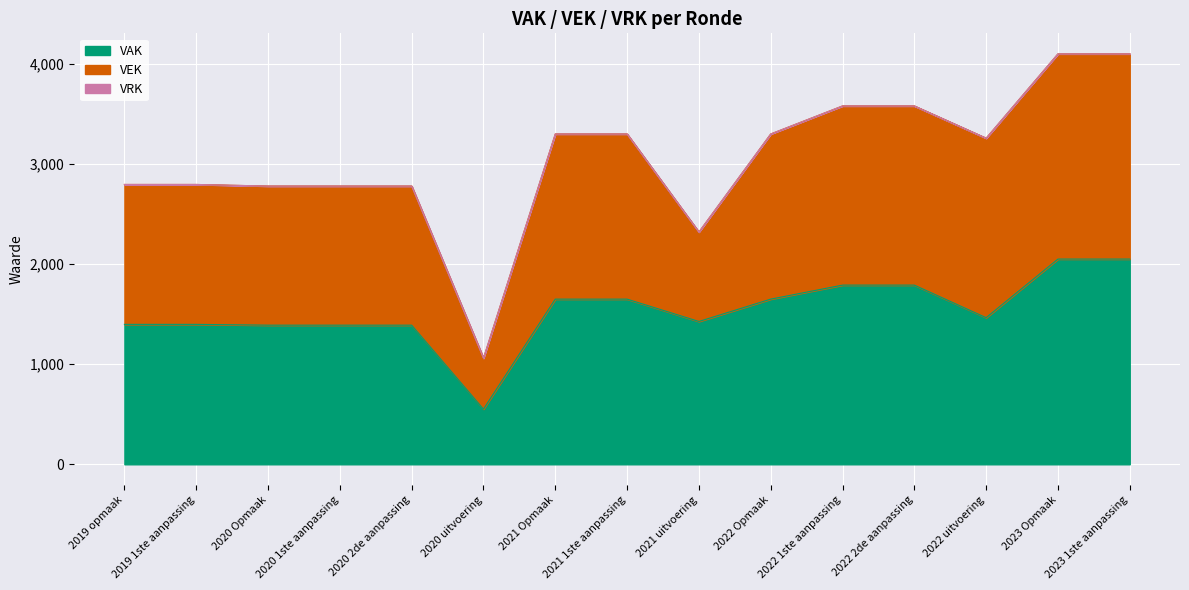

What is the greatest value displayed?

4098